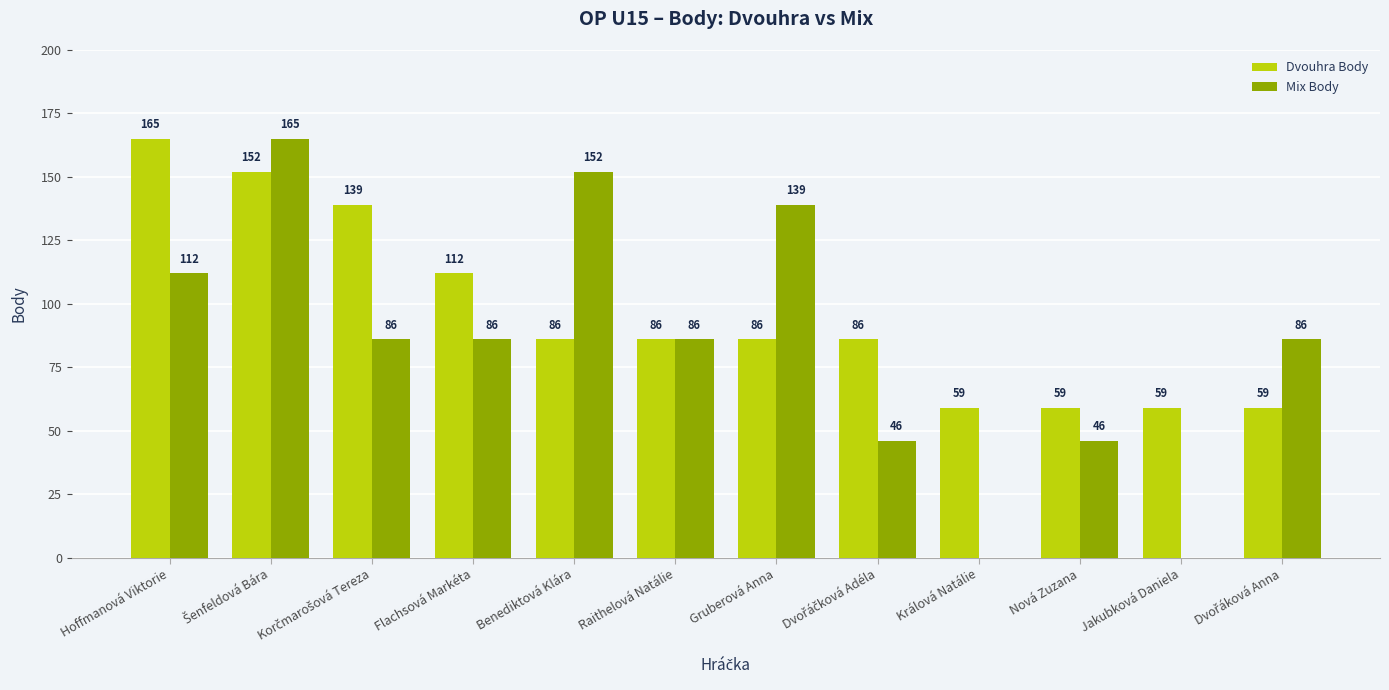

The value of Dvouhra Body at Nová Zuzana is 91. True or false?

False